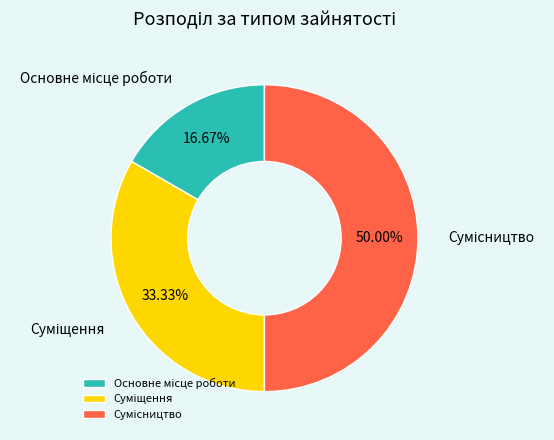

Is it true that Сумісництво is 55% of the pie?

False